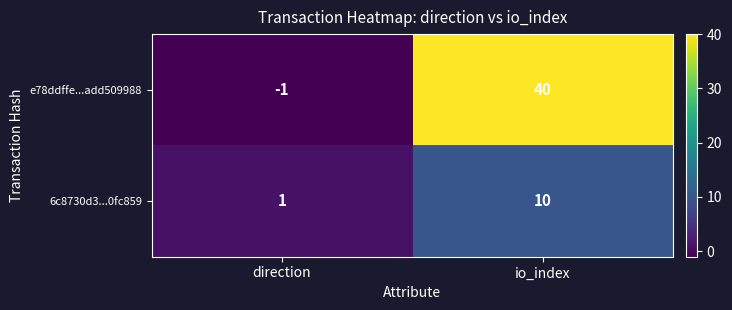

Which series has the largest total across all categories?

e78ddffe...add509988